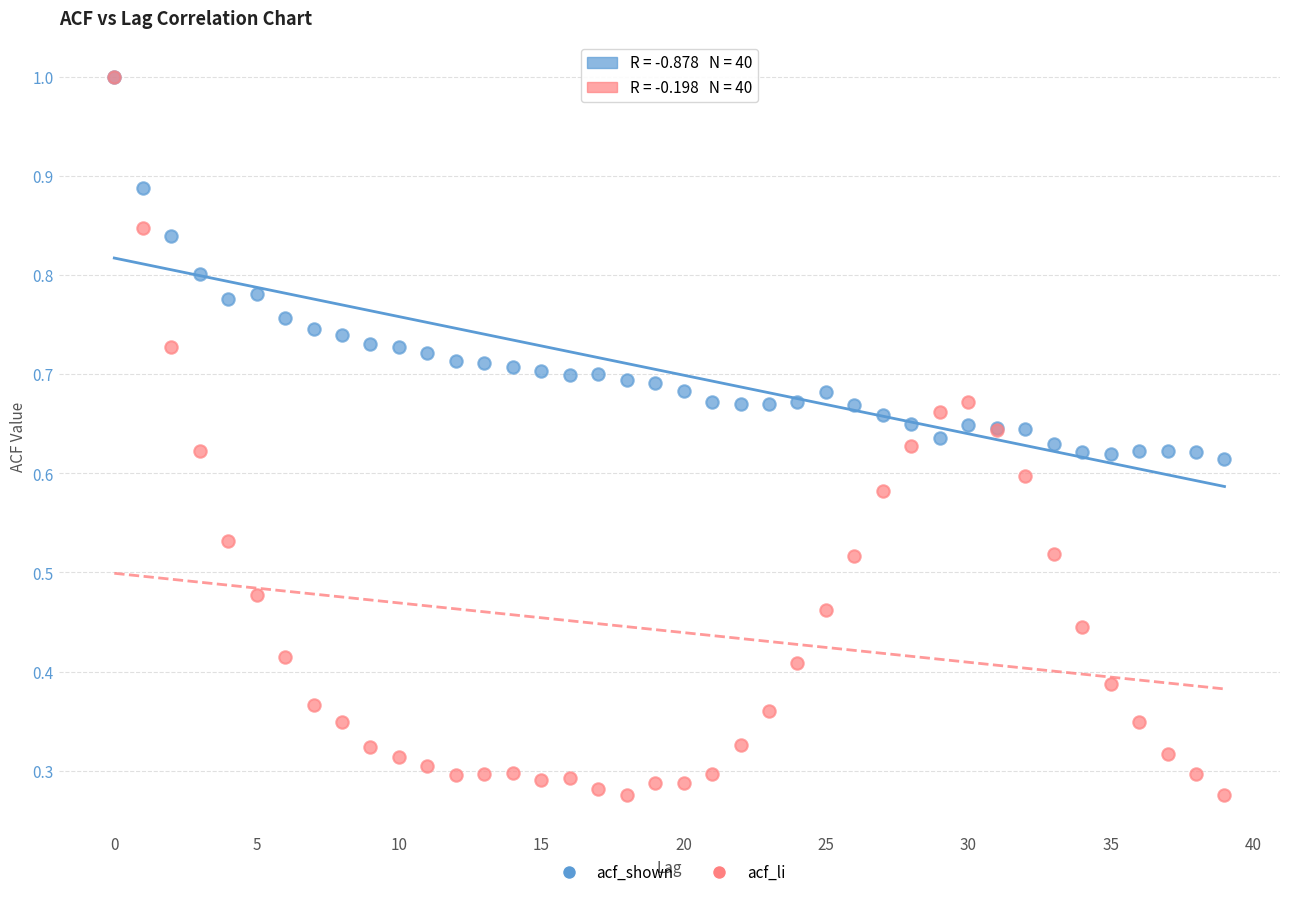

Which series has the largest Y range (max minus min)?

acf_li